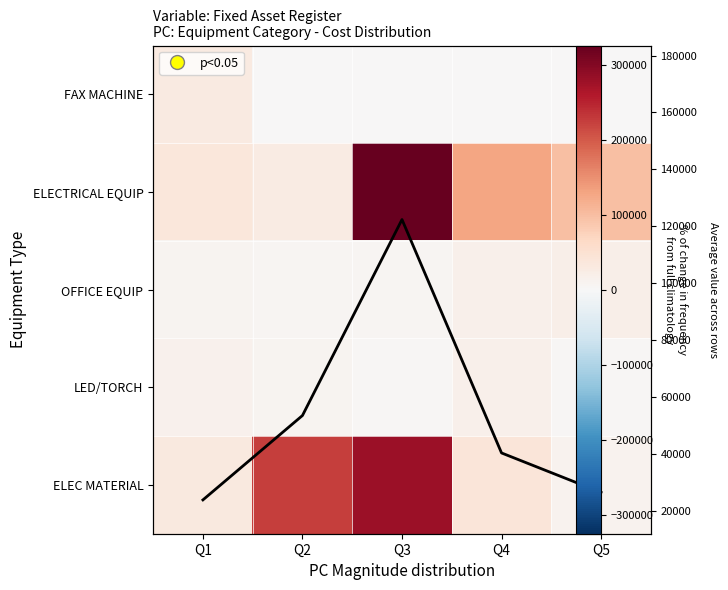

Rank the series at Q2 from highest to lowest value.

ELEC MATERIAL, Column avg, ELECTRICAL EQUIP, LED/TORCH, OFFICE EQUIP, FAX MACHINE